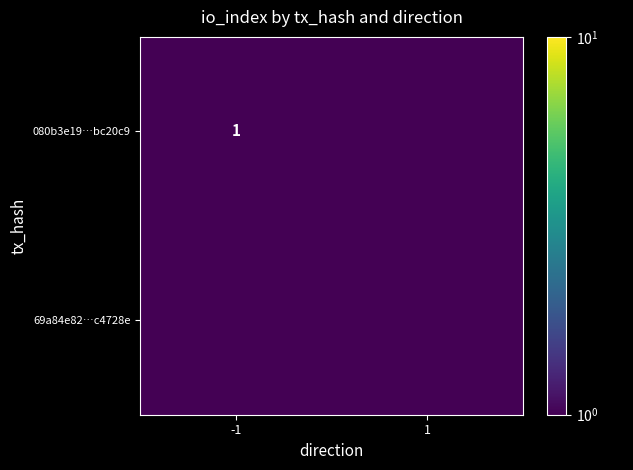

Is it true that 080b3e19…bc20c9 equals 1.0 at -1?

True